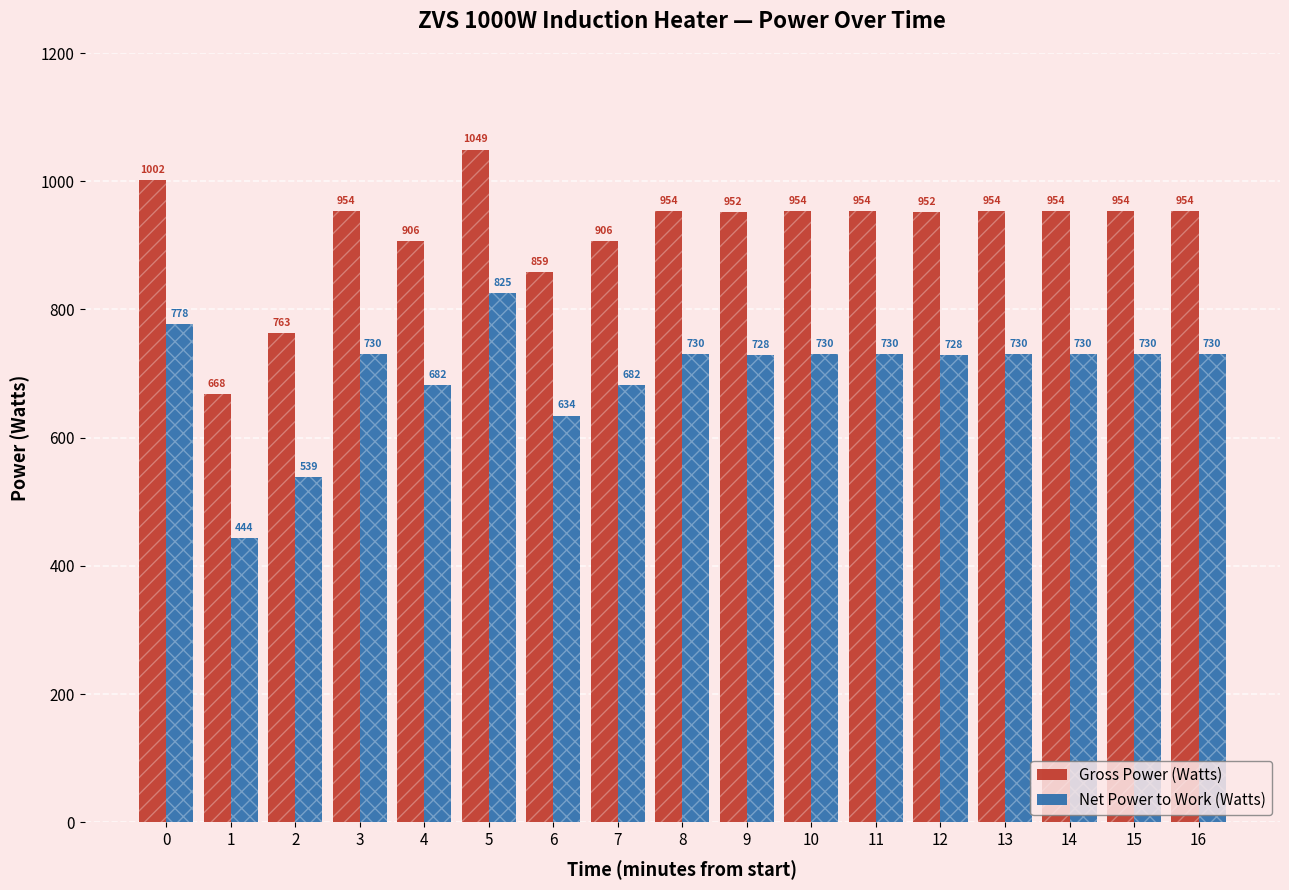

How many bars are there in each group?

2